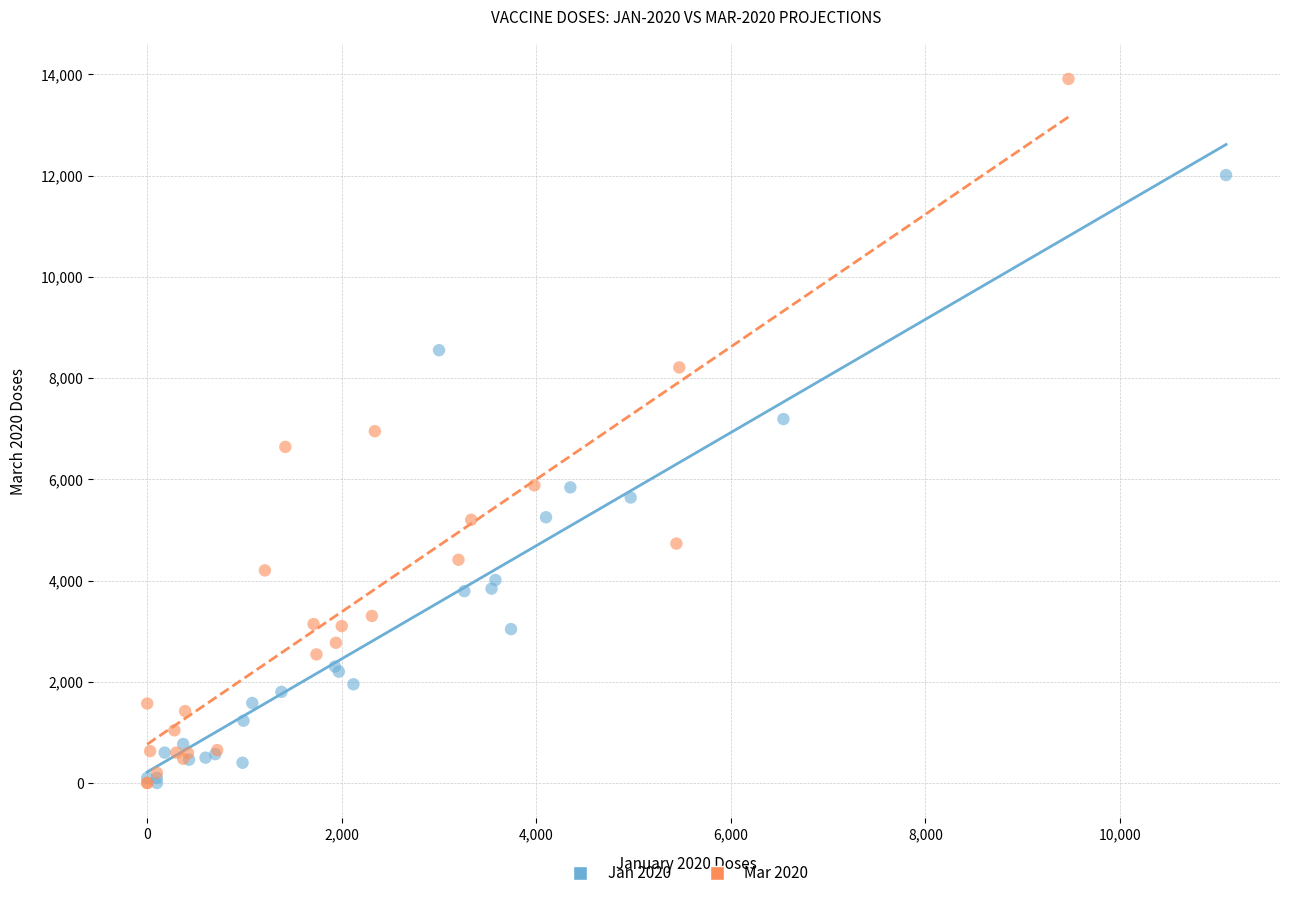

Which series has the widest spread of Y values?

Mar 2020